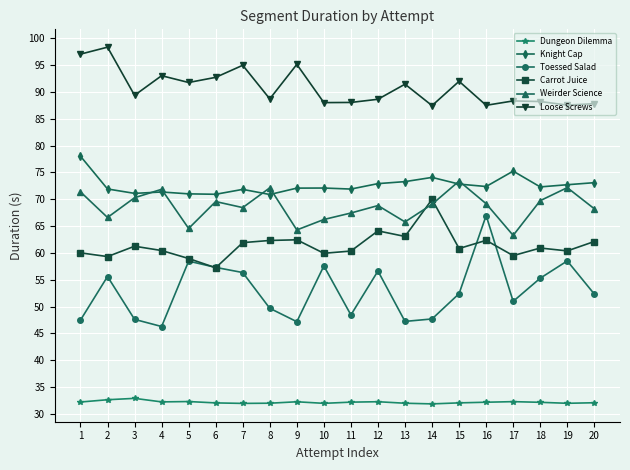

At which category is the sum across all series the highest?

16